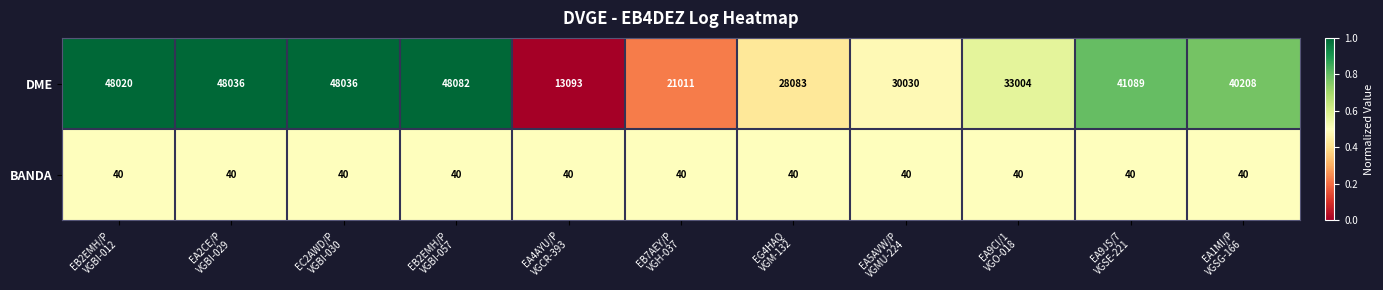

Reading left to right, transcribe all the data shown in this chart.

DME: 48020	48036	48036	48082	13093	21011	28083	30030	33004	41089	40208
BANDA: 40	40	40	40	40	40	40	40	40	40	40